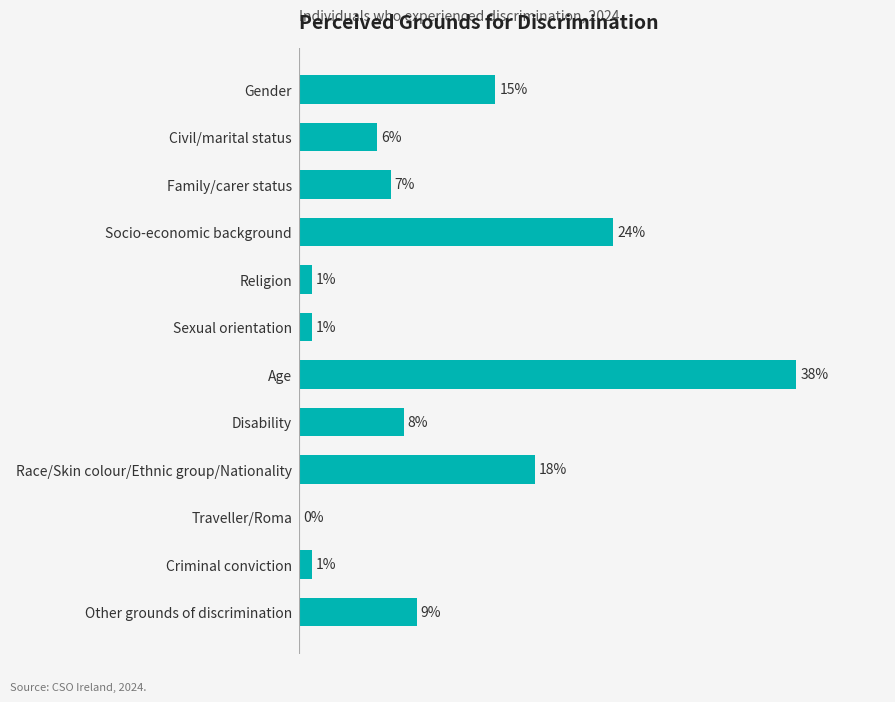

Which category has the highest value across all series?

Age